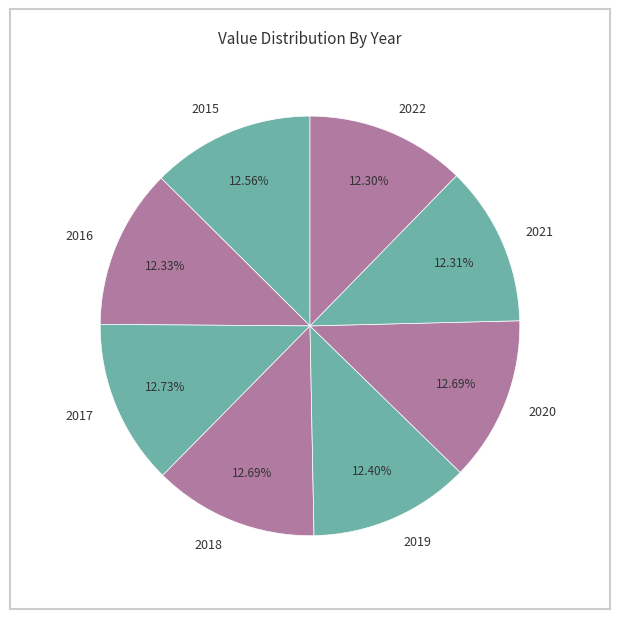

Does 2022 represent more than half of the total?

No